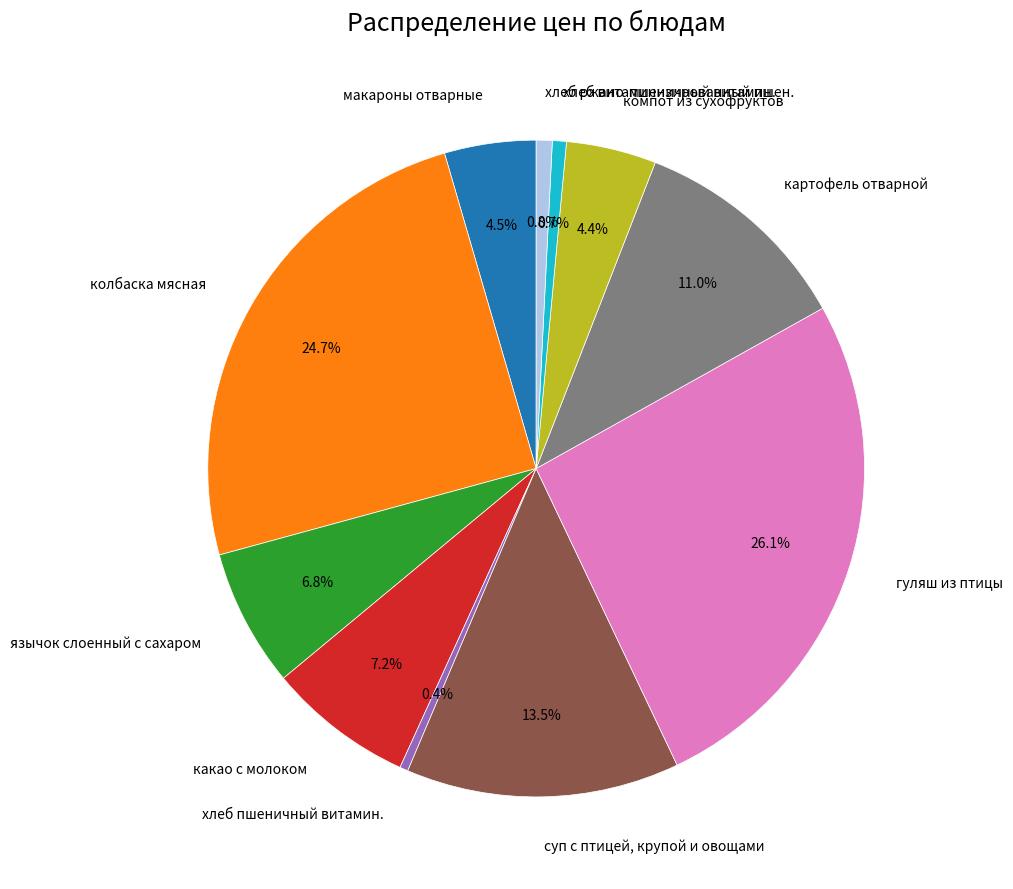

True or false: гуляш из птицы accounts for 16% of the total.

False